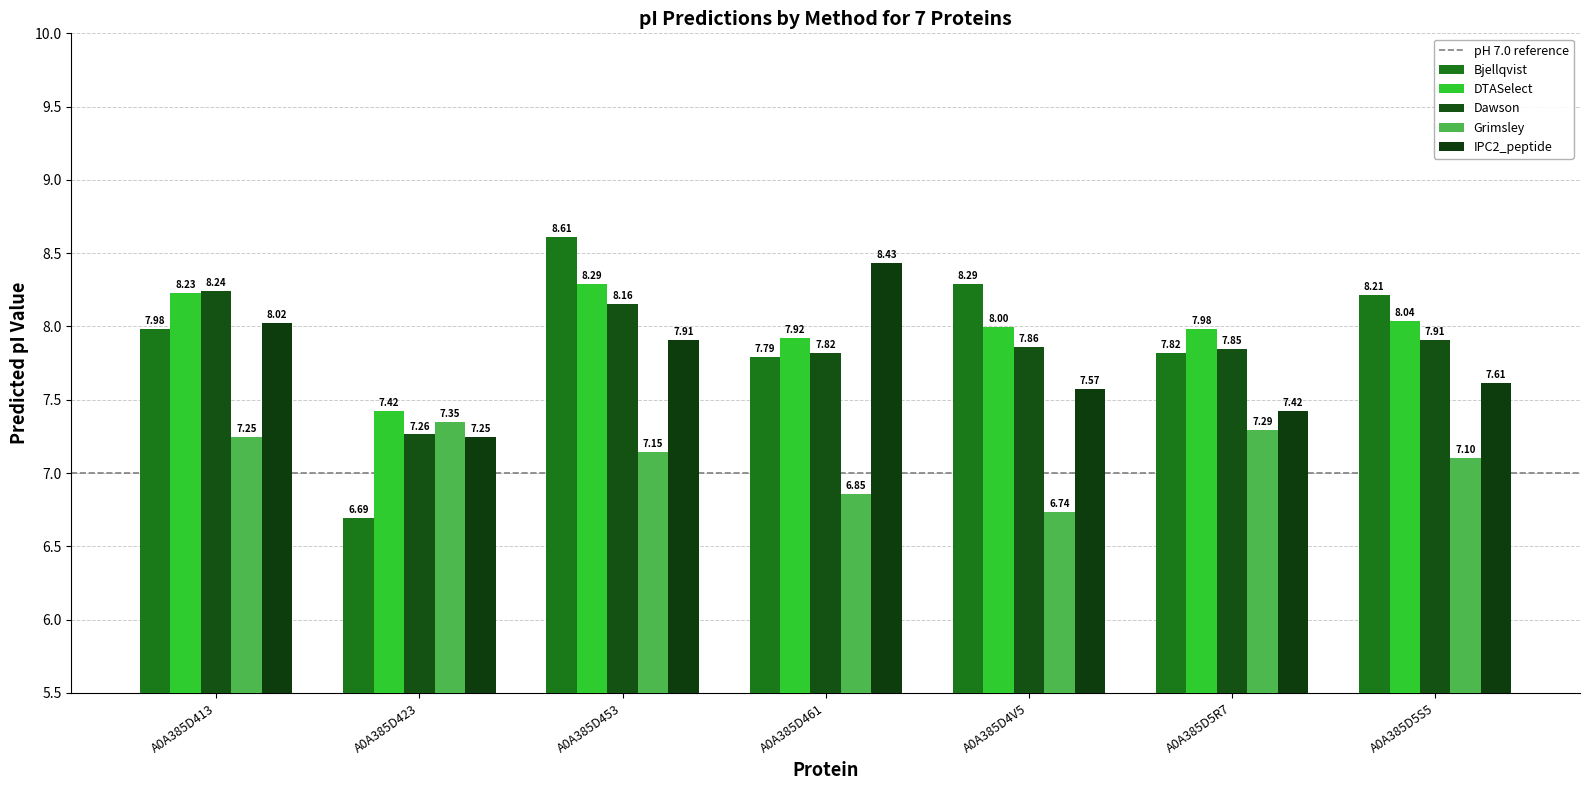

Reading left to right, transcribe all the data shown in this chart.

Bjellqvist: 8.0	6.7	8.6	7.8	8.3	7.8	8.2
DTASelect: 8.2	7.4	8.3	7.9	8.0	8.0	8.0
Dawson: 8.2	7.3	8.2	7.8	7.9	7.8	7.9
Grimsley: 7.2	7.4	7.1	6.9	6.7	7.3	7.1
IPC2_peptide: 8.0	7.2	7.9	8.4	7.6	7.4	7.6